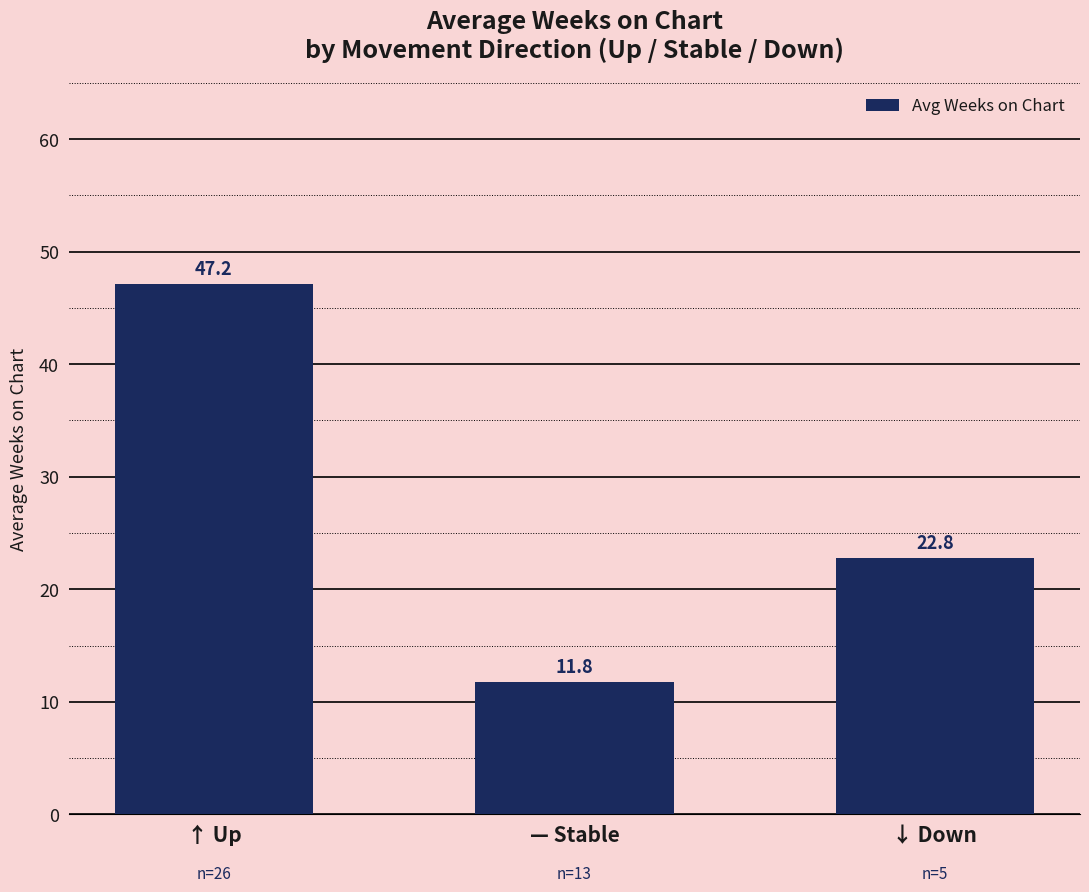

What is the change in value from — Stable to ↓ Down?

+11.0